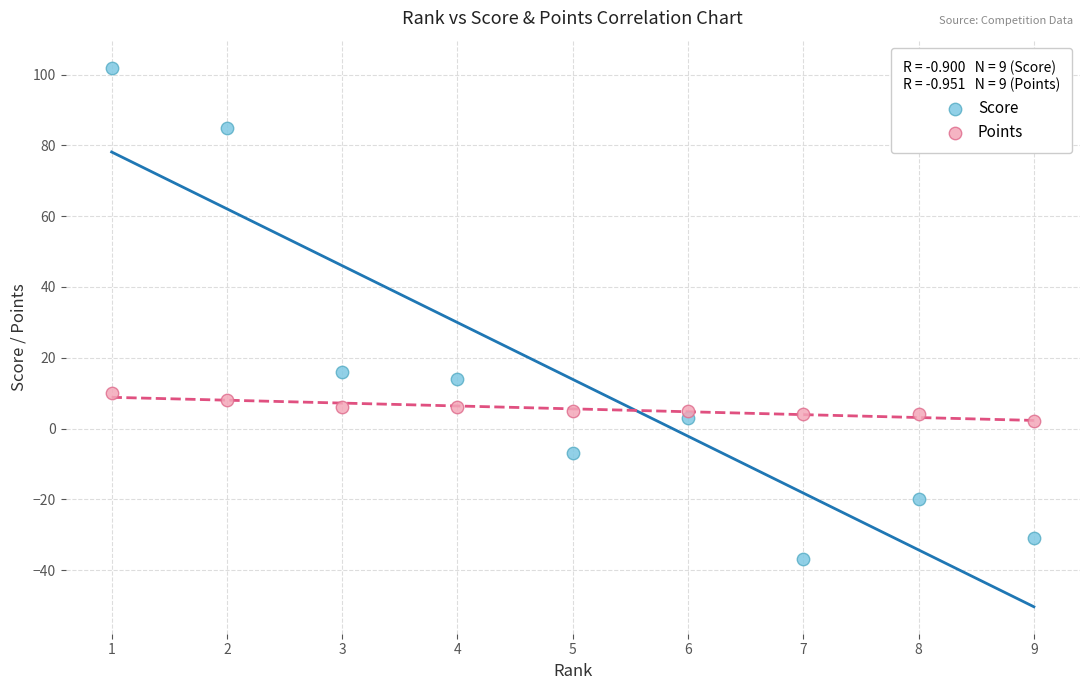

In the Score series, what Y value is closest to 32?

16